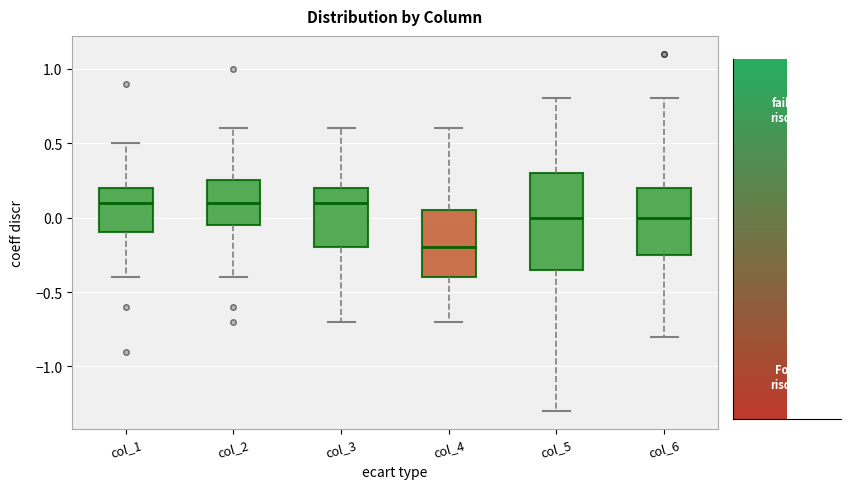

Where is the lower edge of the box for col_4 on the y-axis? The values are not printed on the chart, so give them approximately, as read against the axis.

-0.40